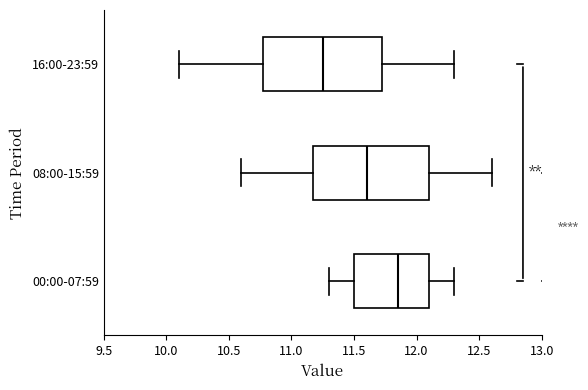

Where does the median line of the box for 08:00-15:59 sit on the x-axis? The values are not printed on the chart, so give them approximately, as read against the axis.

11.60